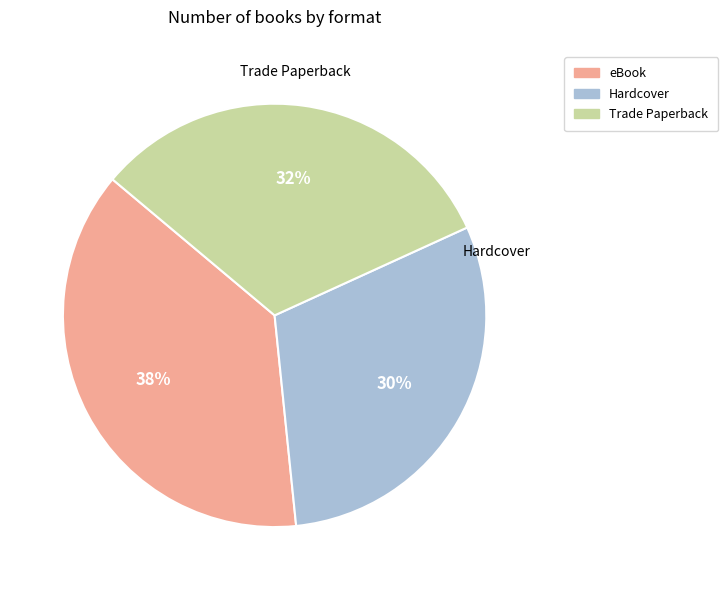

To the nearest percent, what is the difference between the eBook and Trade Paperback slice percentages?

6%